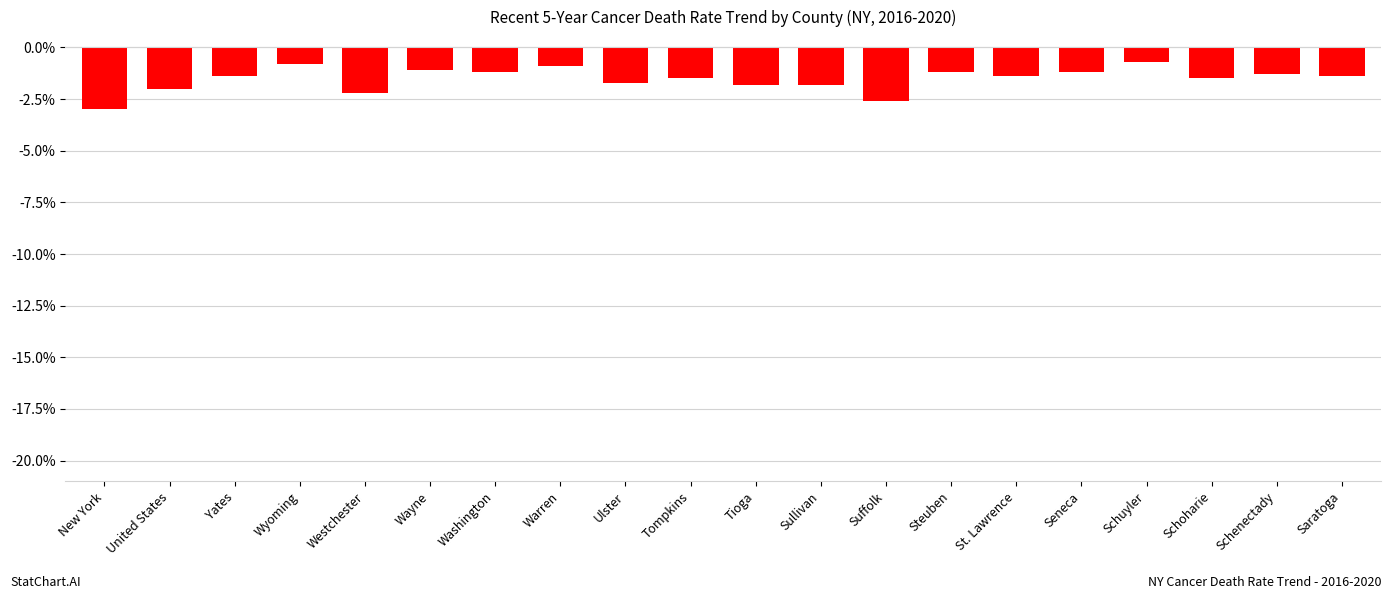

Between United States and Suffolk, which is larger?

United States